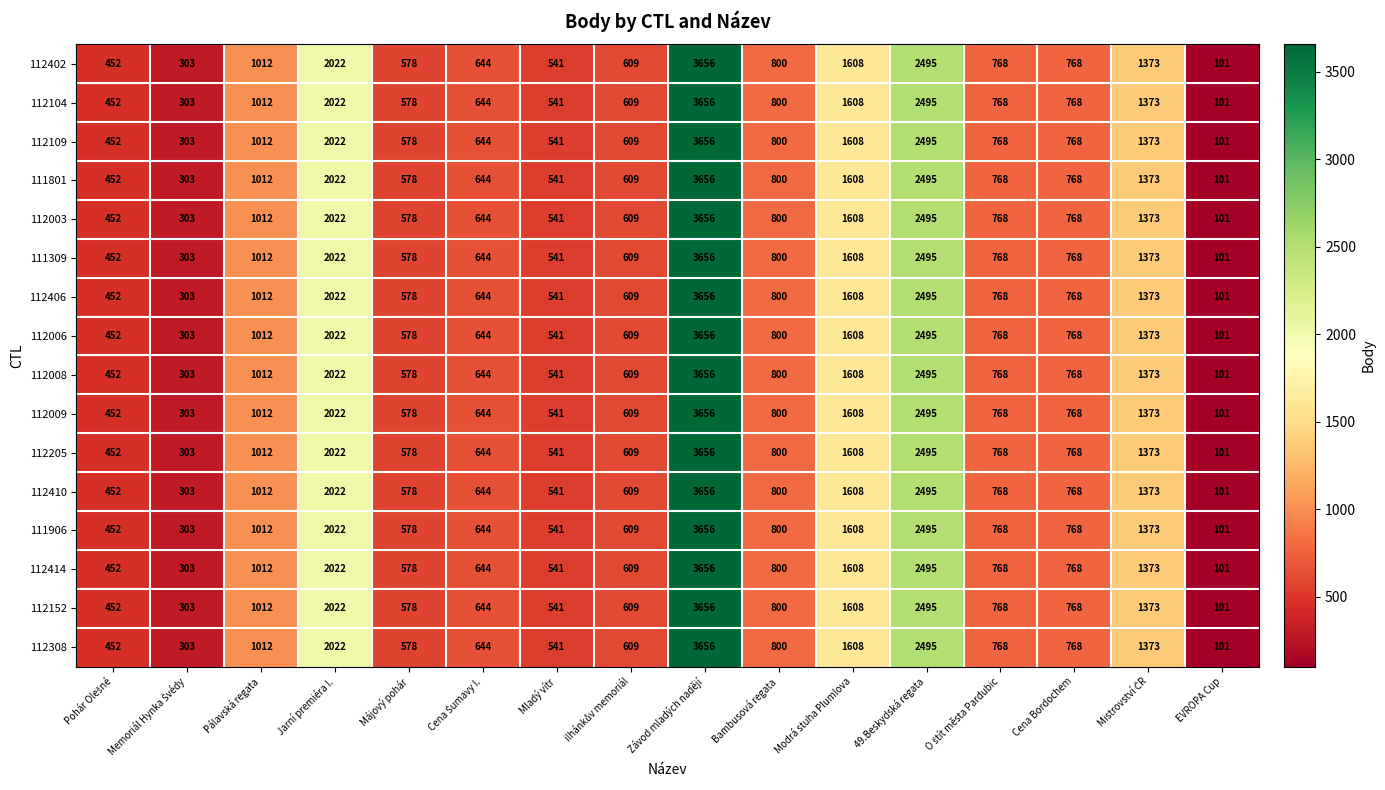

What is the highest value of the 112104 series?

3656